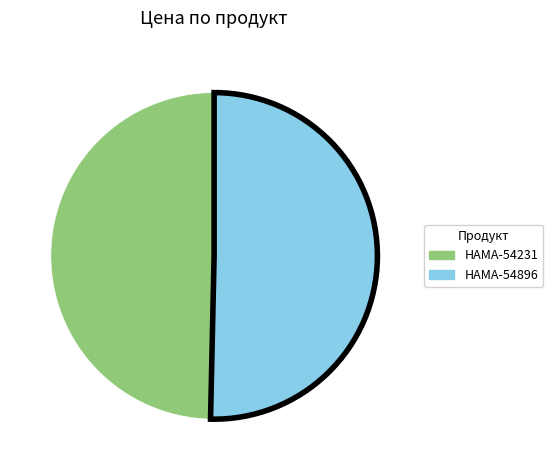

Rank the categories by value from lowest to highest.

HAMA-54231, HAMA-54896